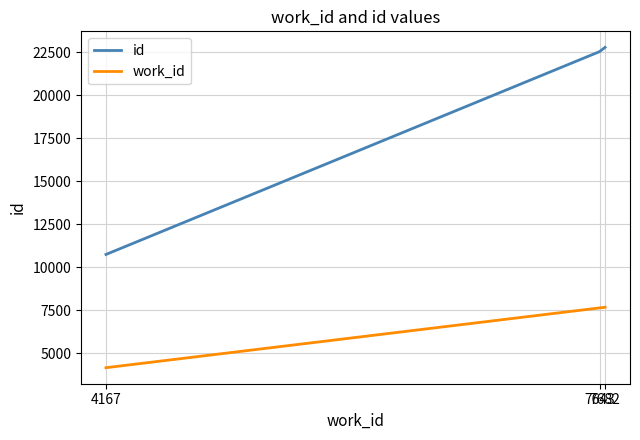

Between 4167 and 7682, which series saw the biggest shift?

id